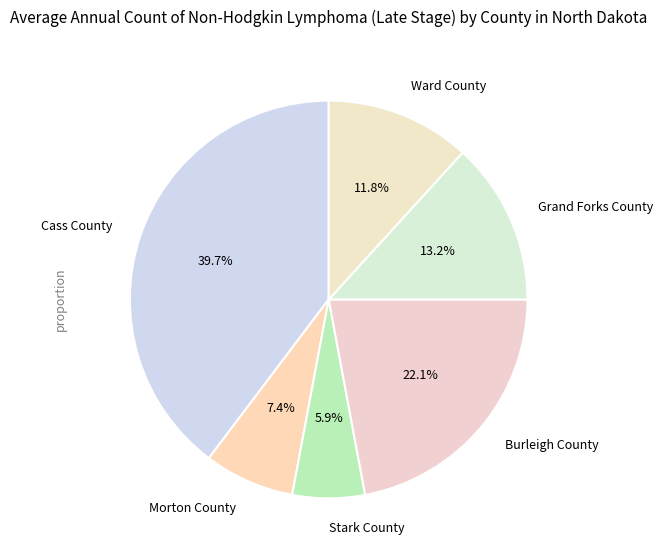

Is the sum of Ward County and Stark County greater than half?

No